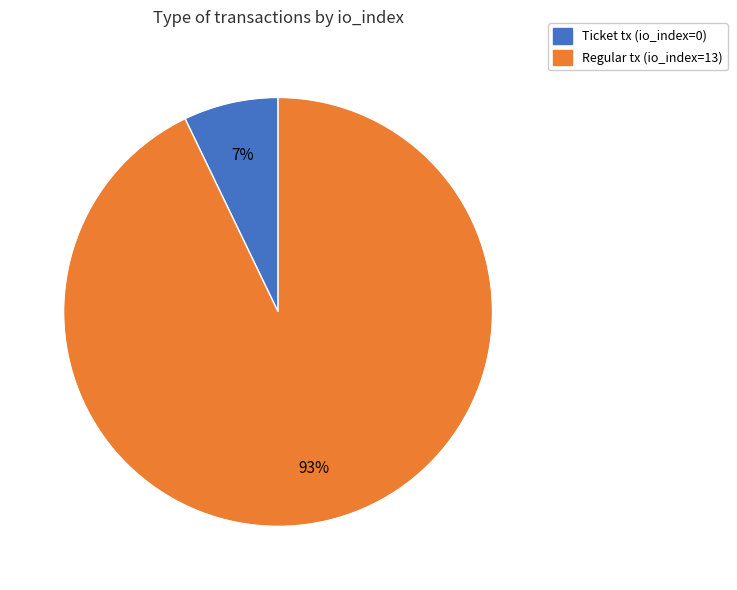

The Ticket tx (io_index=0) slice represents 1% of the pie. True or false?

False